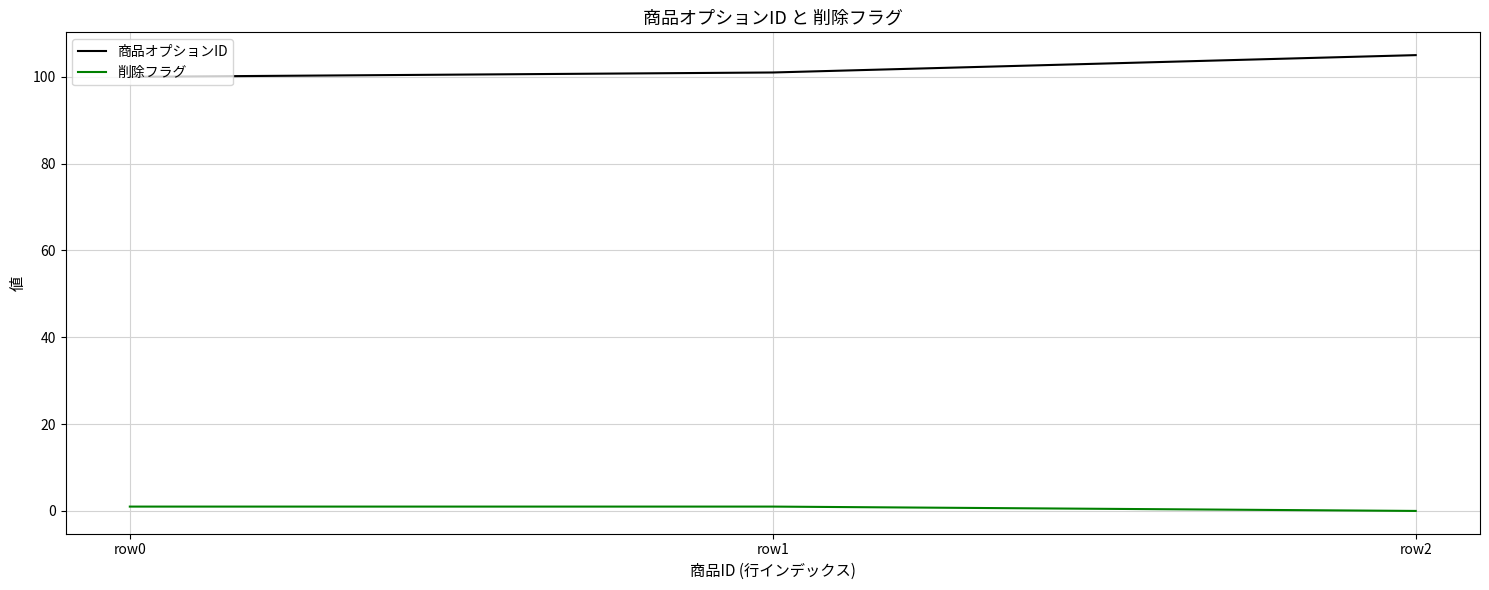

What is the approximate value of 商品オプションID at row0?

100